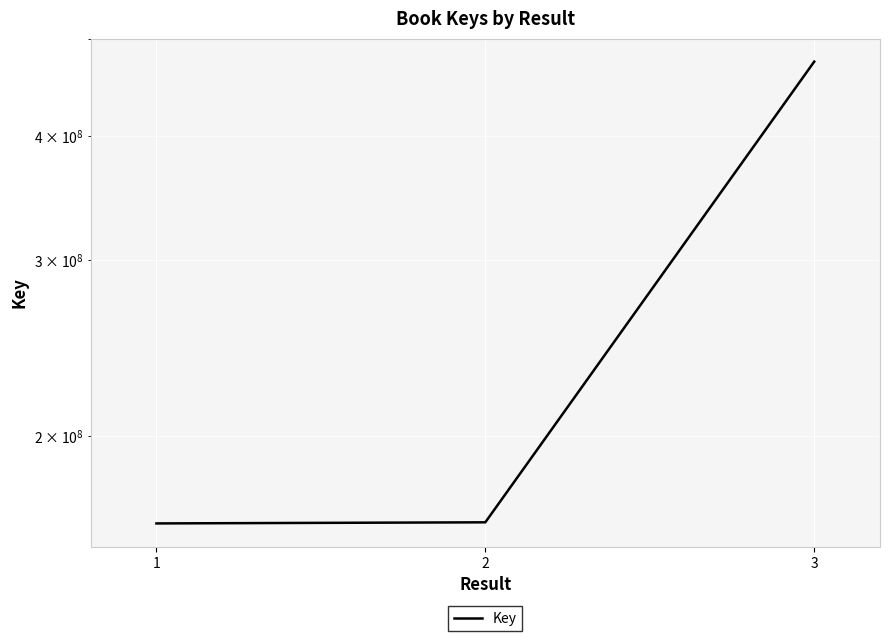

What is the minimum value shown in the chart?

163494920